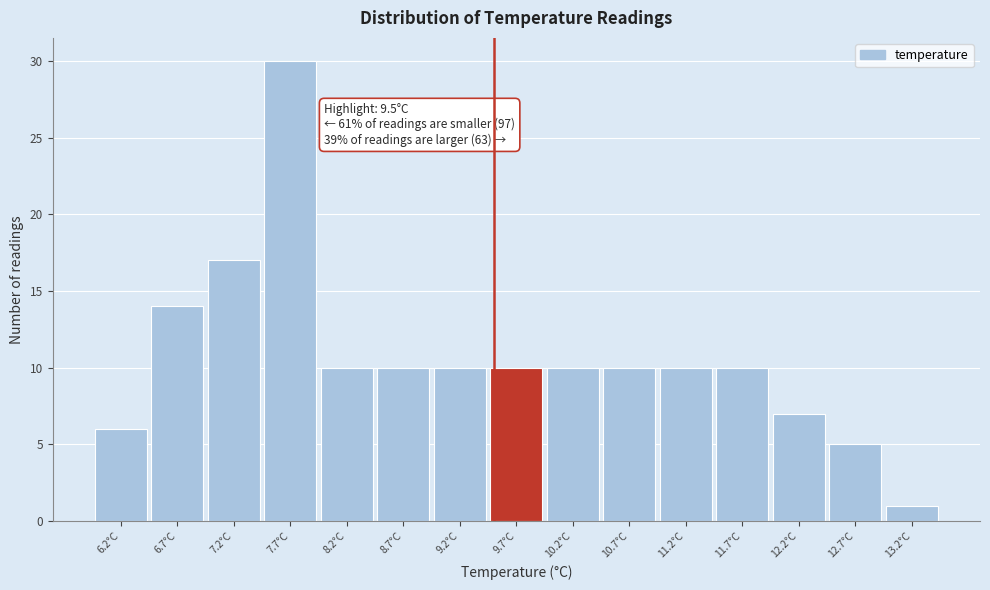

Which range on the x-axis has the tallest bar?

7.45 to 7.95